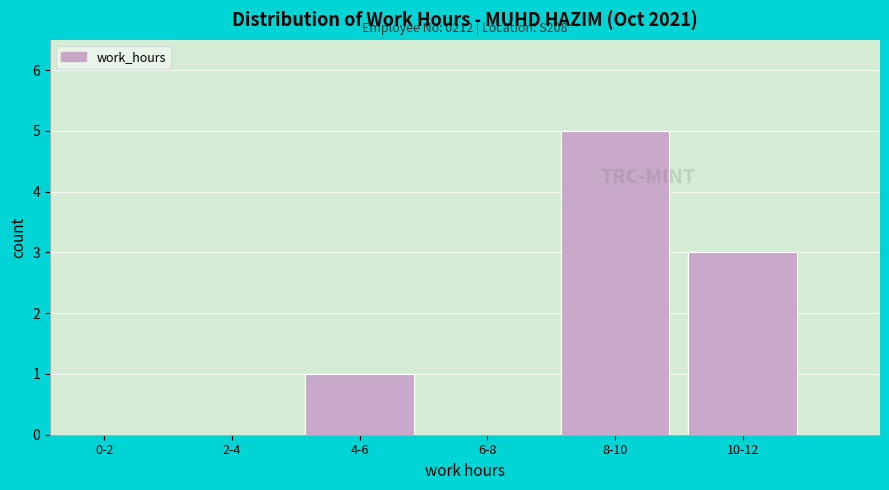

Reading left to right, transcribe all the data shown in this chart.

0-2=0	2-4=0	4-6=1	6-8=0	8-10=5	10-12=3